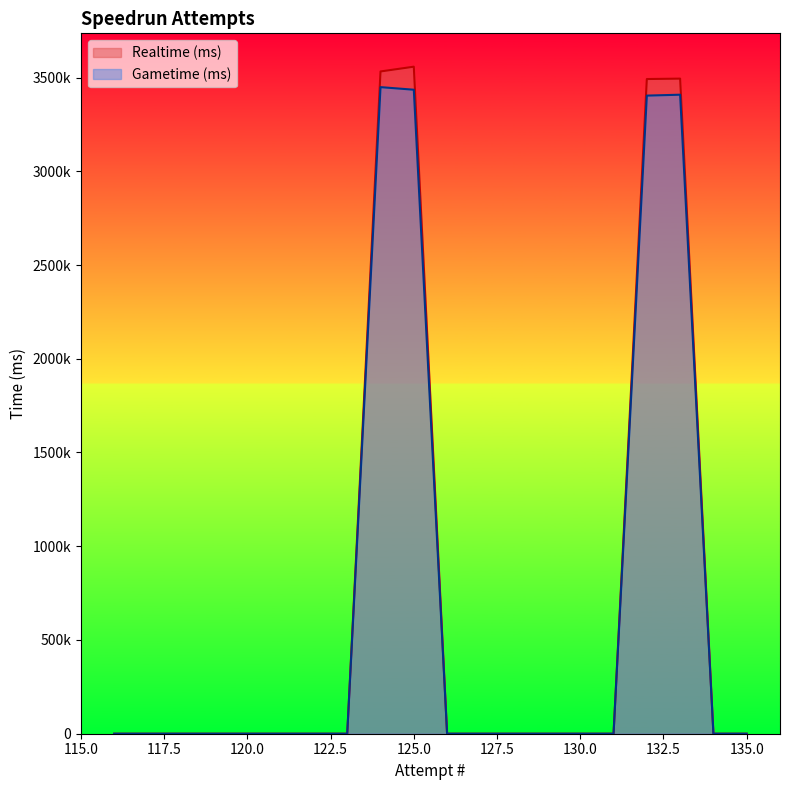

Reading right to left, what are all the values shown in this chart?

Realtime (ms): 116=0	117=0	118=0	119=0	120=0	121=0	122=0	123=0	124=3532288	125=3557743	126=0	127=0	128=0	129=0	130=0	131=0	132=3491901	133=3494060	134=0	135=0
Gametime (ms): 116=0	117=0	118=0	119=0	120=0	121=0	122=0	123=0	124=3448661	125=3434885	126=0	127=0	128=0	129=0	130=0	131=0	132=3403507	133=3408303	134=0	135=0